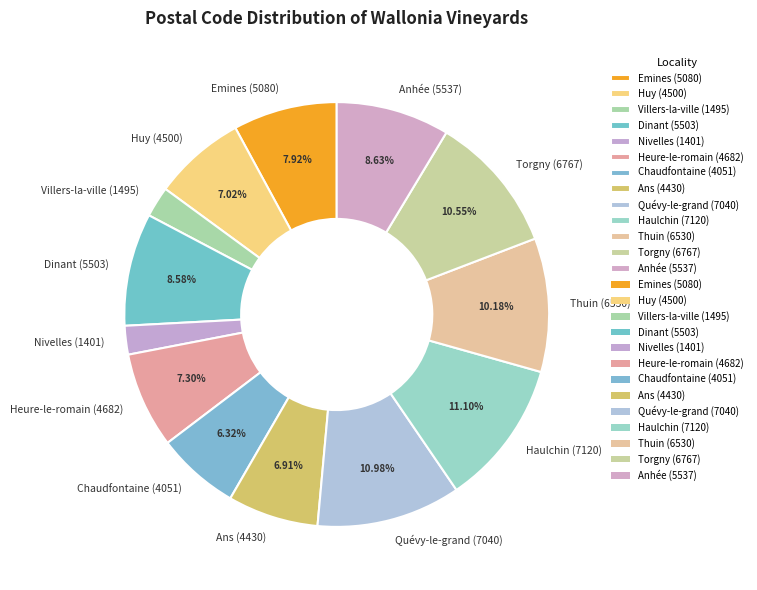

What is the ratio of the value at Torgny (6767) to the value at Nivelles (1401)?

4.8